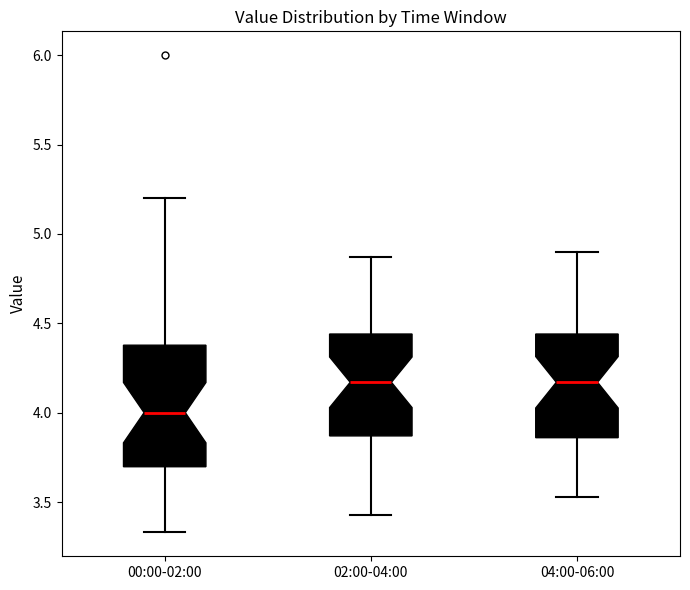

Reading left to right, transcribe this box plot: for each box, give where its median line is, the range the box spans, and where its two whiskers end, as read against the y-axis. The values are not printed on the chart, so give them approximately, as read against the axis.

00:00-02:00: median 4.00, box 3.70 to 4.40, whiskers 3.35 to 5.20
02:00-04:00: median 4.15, box 3.85 to 4.45, whiskers 3.45 to 4.85
04:00-06:00: median 4.15, box 3.85 to 4.45, whiskers 3.55 to 4.90